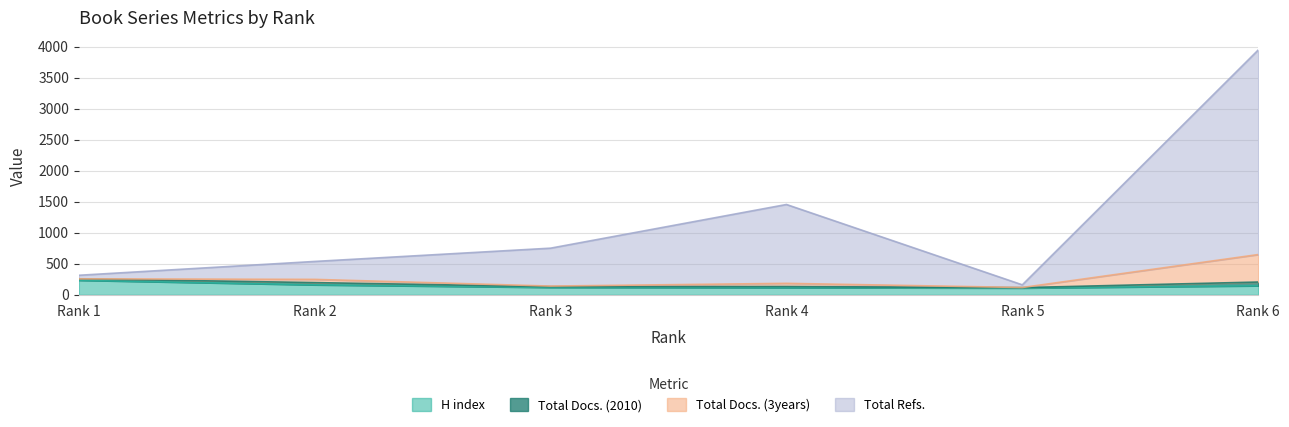

Which series has the largest total across all categories?

Total Refs.